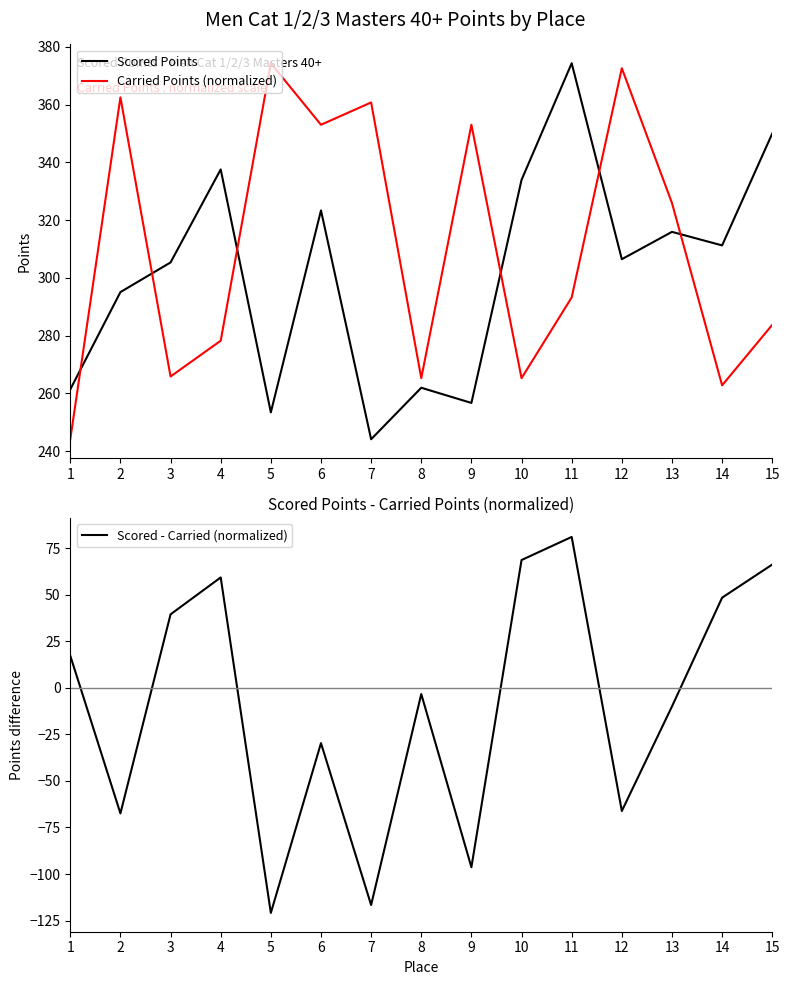

How many lines are shown in the chart?

3